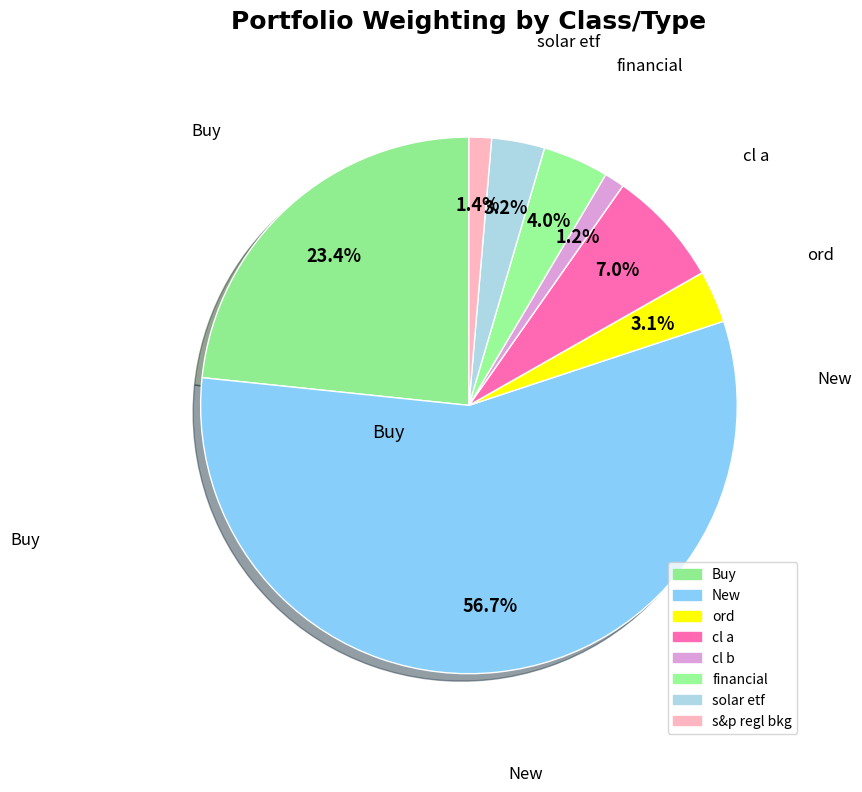

Does New represent more than half of the total?

Yes